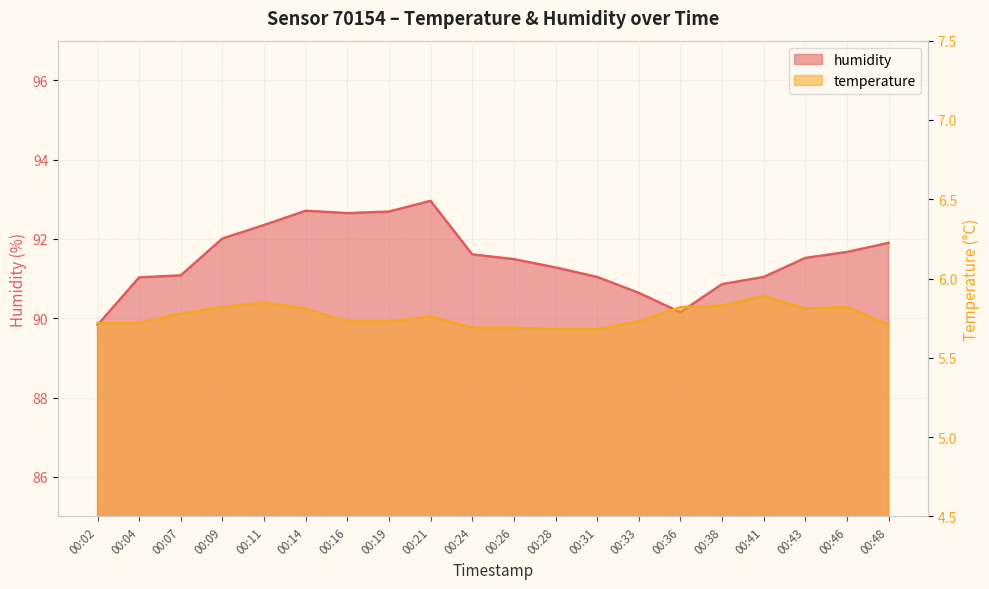

Count the temperature values in the range 5 to 6.

20